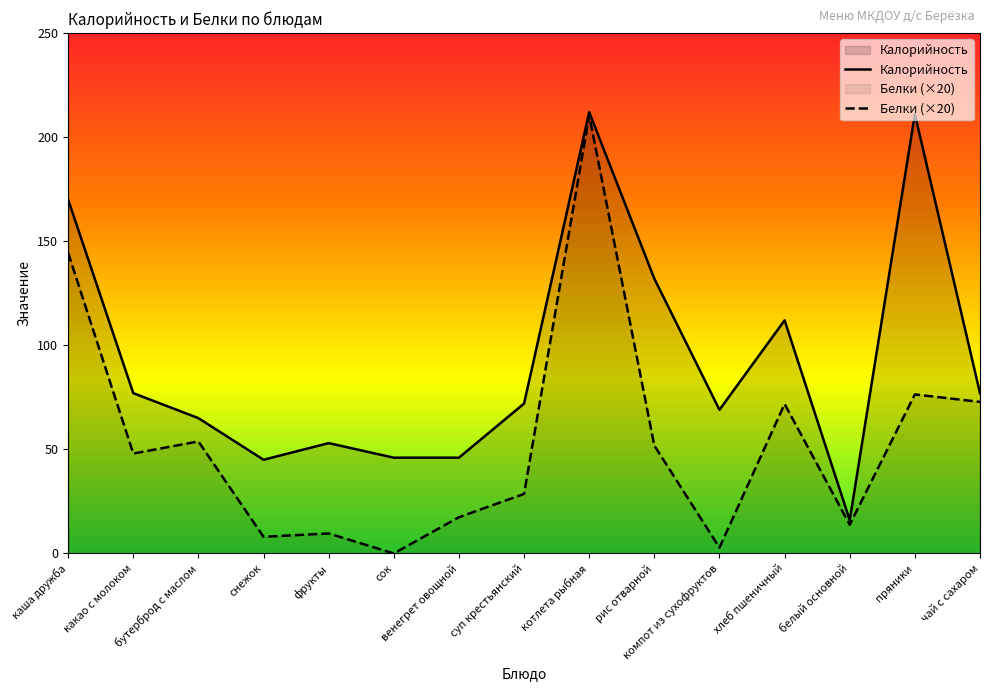

What is the difference between the Калорийность values at каша дружба and фрукты?

117.0